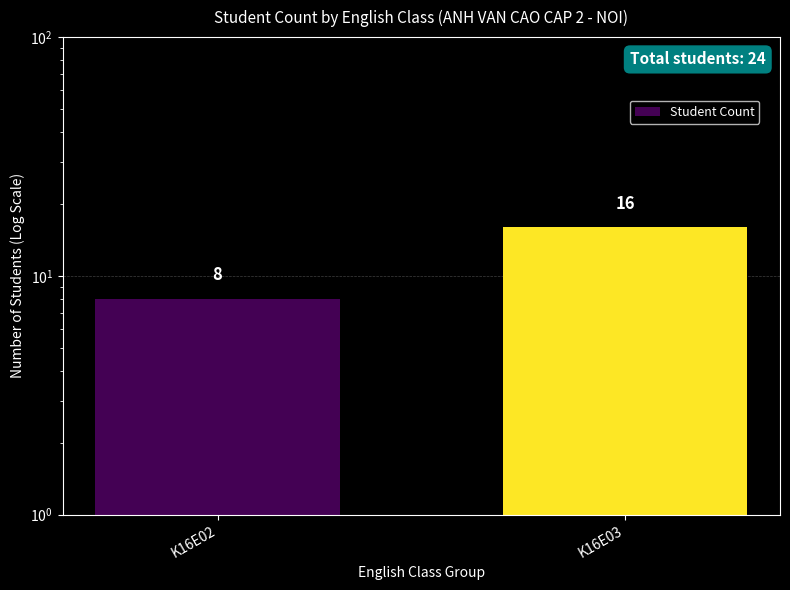

What is the sum of all values?

24